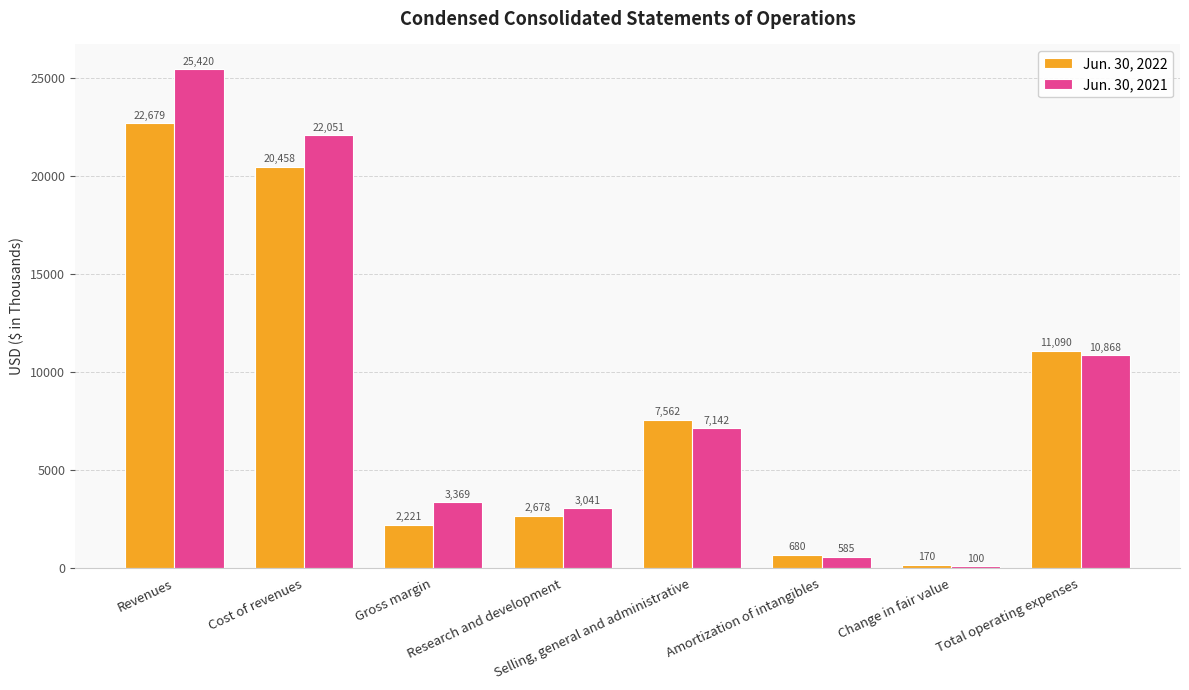

How many values in the Jun. 30, 2021 series are below 7142?

4